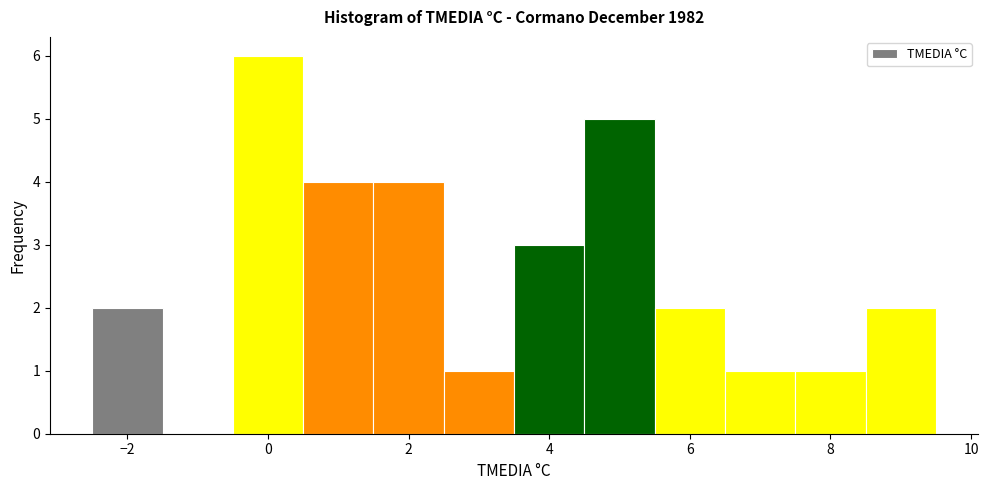

Reading left to right, list every bar in this chart as the range it spans on the x-axis followed by its height. Neither the bar edges nor the heights are printed on the chart, so give them approximately, as read against the axes.

-2.5 to -1.5: 2
-1.5 to -0.5: 0
-0.5 to 0.5: 6
0.5 to 1.5: 4
1.5 to 2.5: 4
2.5 to 3.5: 1
3.5 to 4.5: 3
4.5 to 5.5: 5
5.5 to 6.5: 2
6.5 to 7.5: 1
7.5 to 8.5: 1
8.5 to 9.5: 2